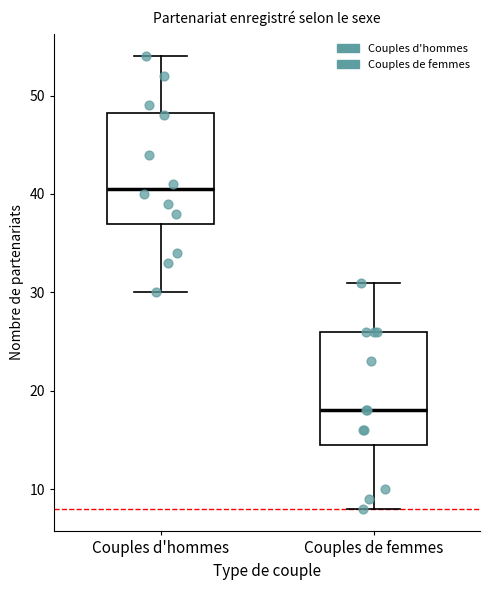

Where does the lower whisker of the box for Couples d'hommes end on the y-axis? The values are not printed on the chart, so give them approximately, as read against the axis.

30